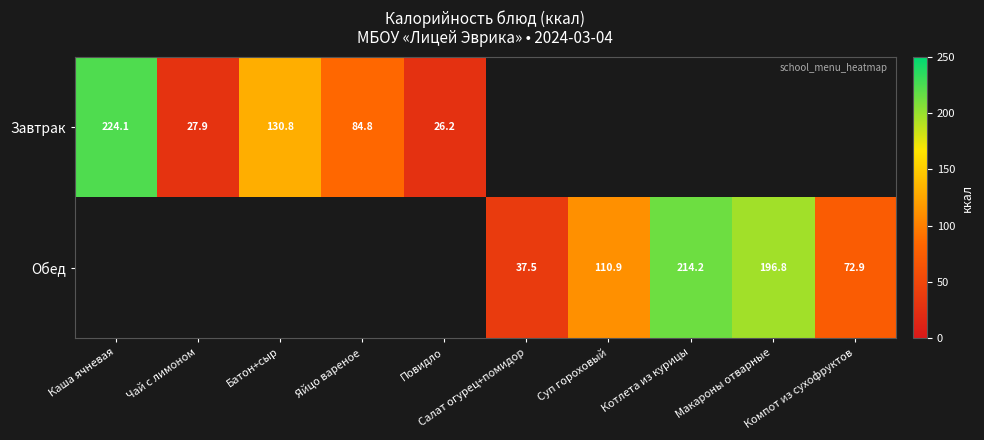

At which category is the sum across all series the highest?

Каша ячневая